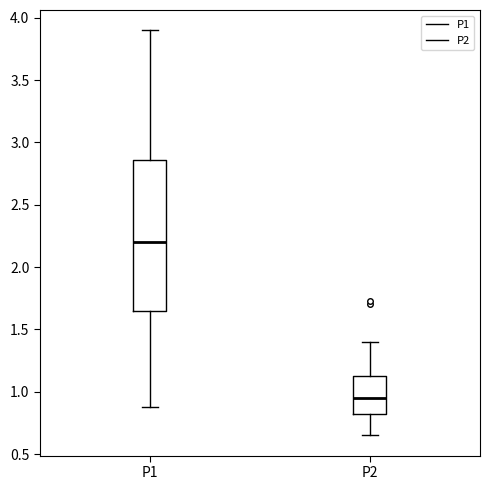

Reading left to right, read every box against the y-axis: the position of its median line, the range the box covers, and the ends of its whiskers. The values are not printed on the chart, so give them approximately, as read against the axis.

P1: median 2.20, box 1.65 to 2.85, whiskers 0.90 to 3.90
P2: median 0.95, box 0.80 to 1.15, whiskers 0.65 to 1.40